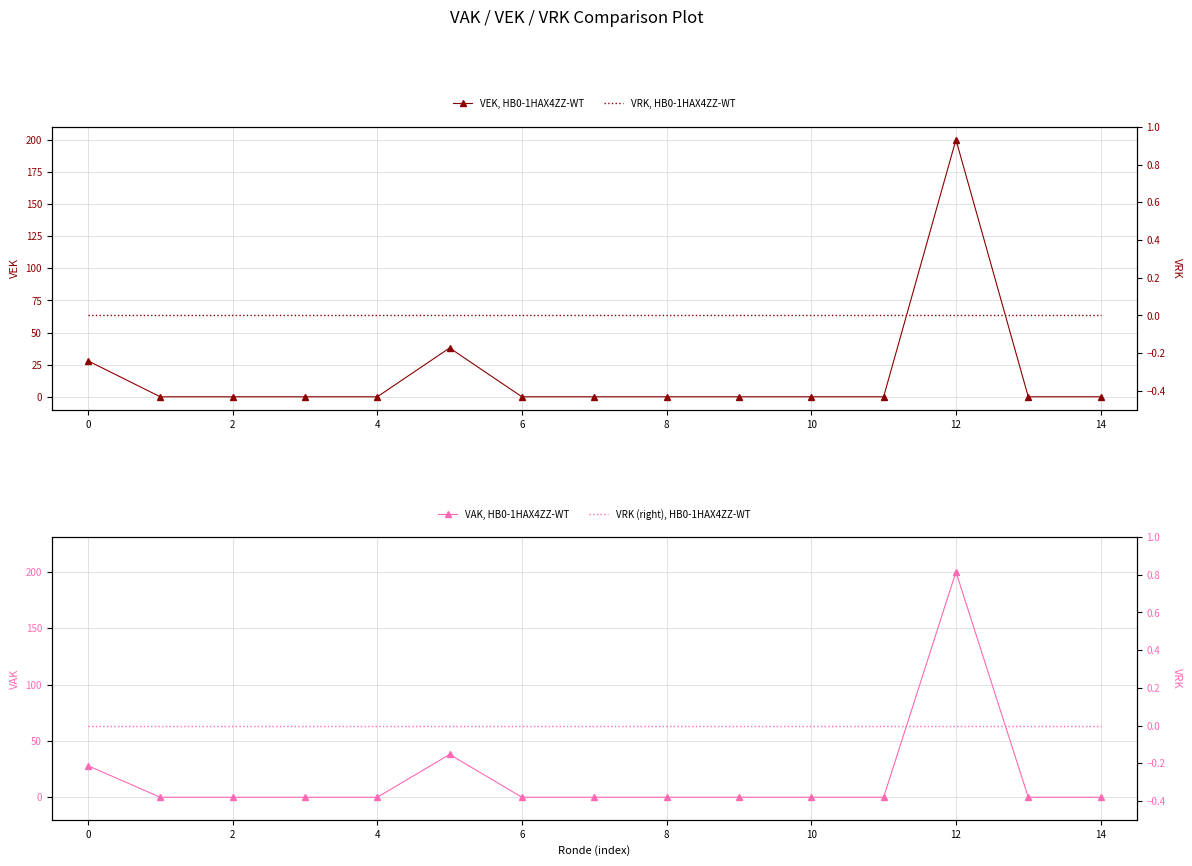

Reading left to right, list all the values displayed in this chart.

VEK, HB0-1HAX4ZZ-WT: 28	0	0	0	0	38	0	0	0	0	0	0	200	0	0
VAK, HB0-1HAX4ZZ-WT: 28	0	0	0	0	38	0	0	0	0	0	0	200	0	0
VRK, HB0-1HAX4ZZ-WT: 0	0	0	0	0	0	0	0	0	0	0	0	0	0	0
VRK (right), HB0-1HAX4ZZ-WT: 0	0	0	0	0	0	0	0	0	0	0	0	0	0	0